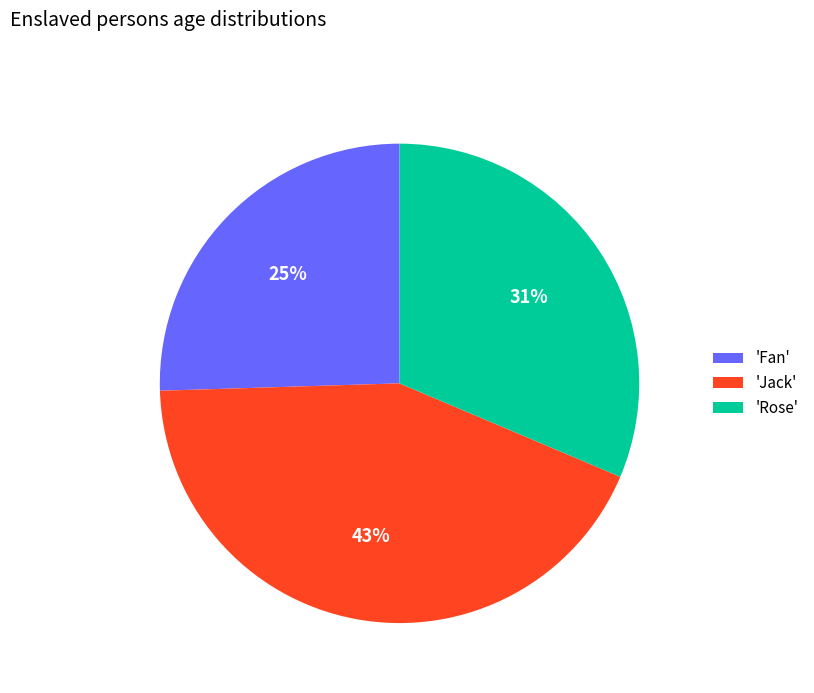

What is the largest slice in the pie chart?

'Jack'